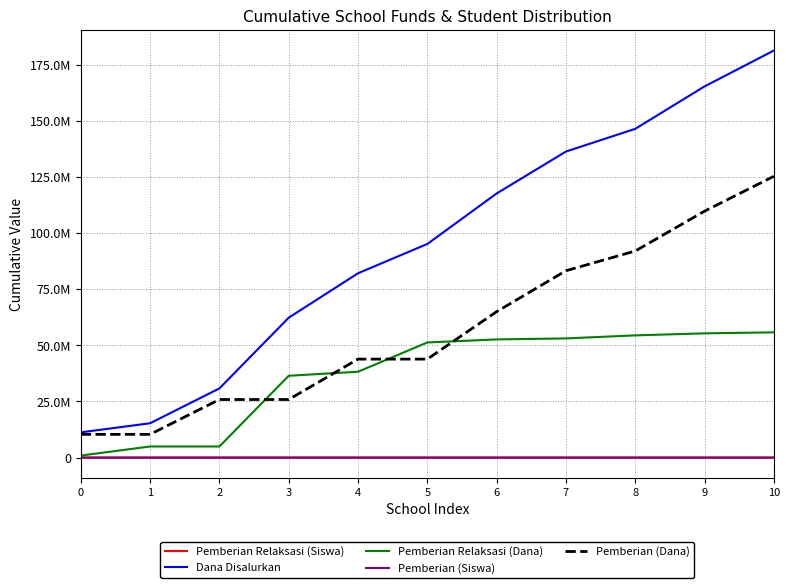

Is the value of Pemberian (Dana) at 8 greater than the value of Pemberian (Siswa) at 0?

Yes